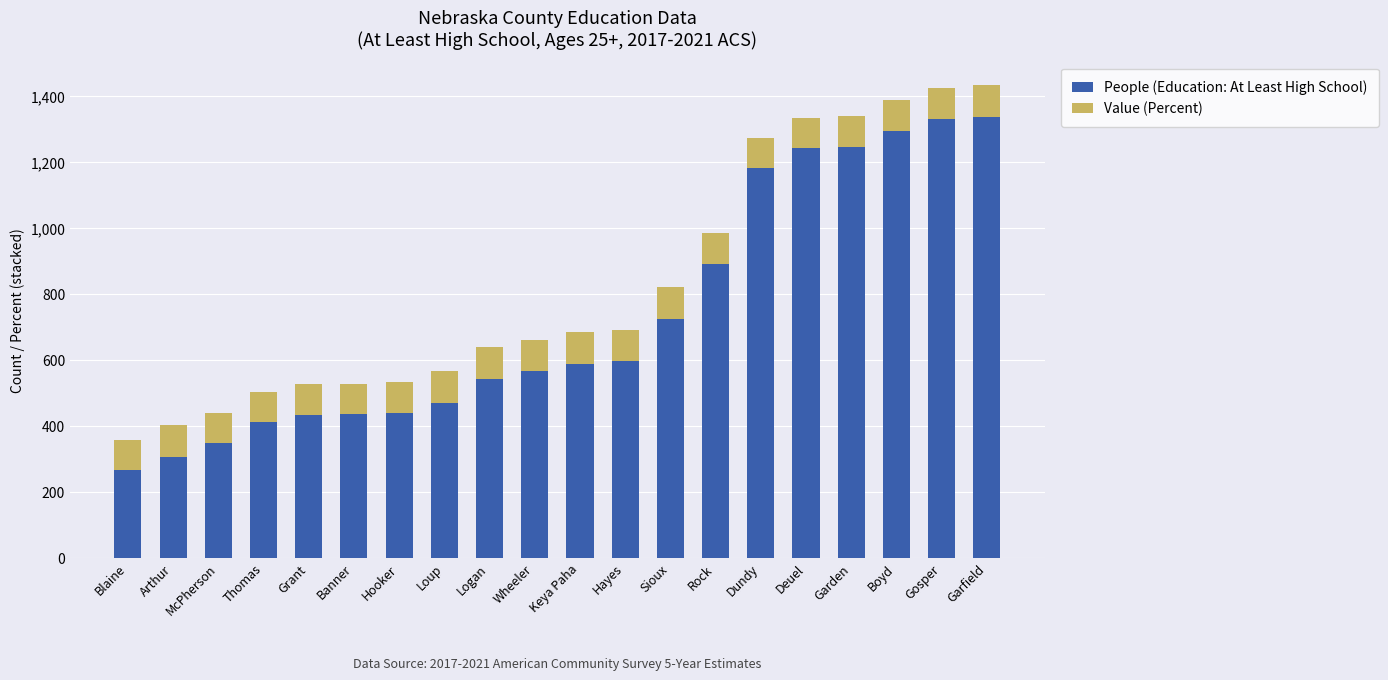

What is the sum of all People (Education: At Least High School) values?

14646.0